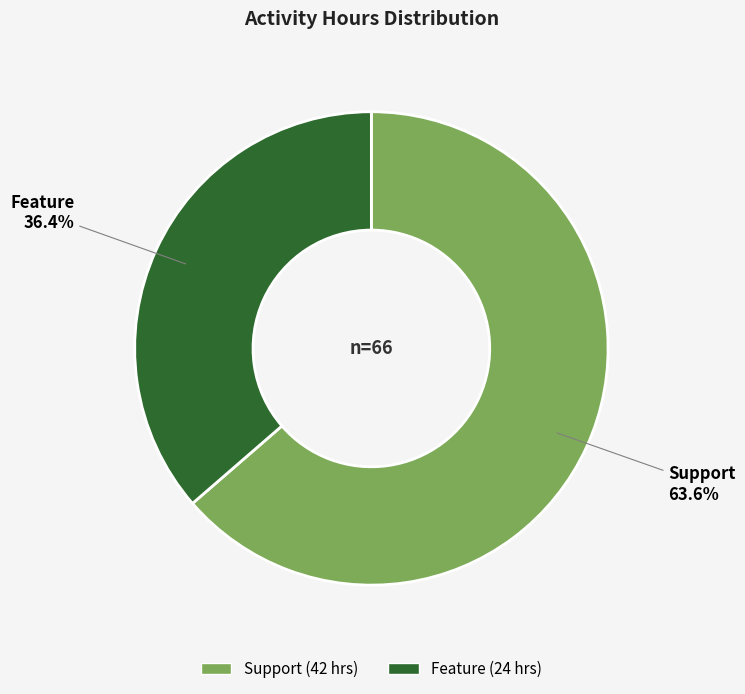

Which category has the biggest portion of the pie?

Support